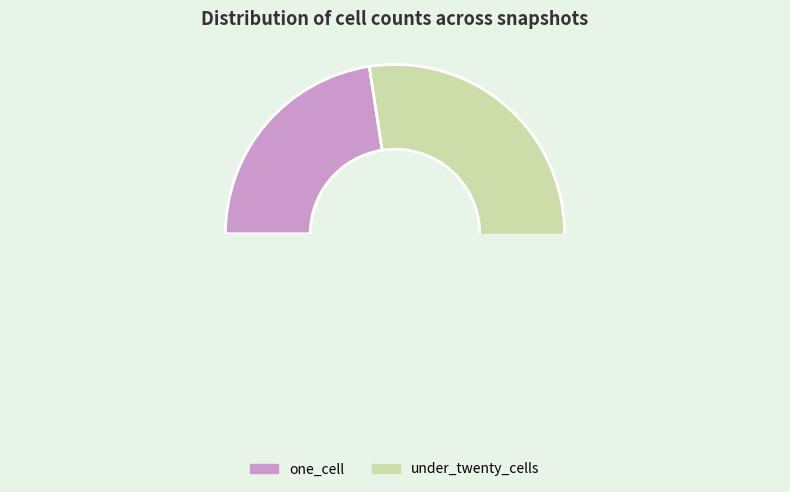

Is there any slice that represents more than half of the pie?

Yes